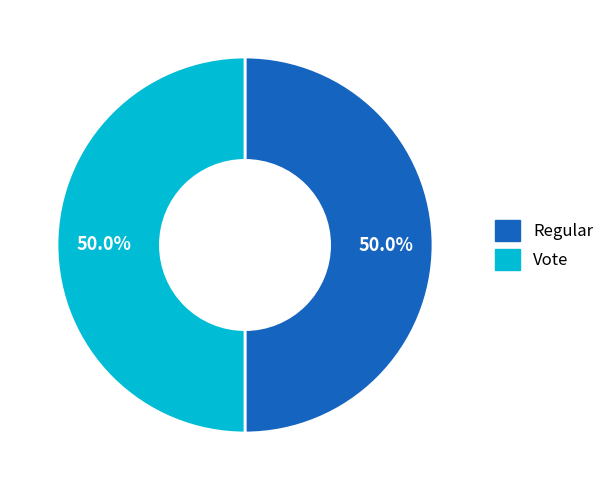

True or false: Vote accounts for 88% of the total.

False